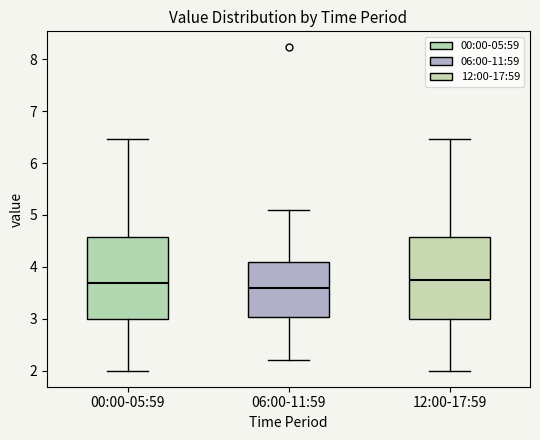

Reading left to right, read every box against the y-axis: the position of its median line, the range the box covers, and the ends of its whiskers. The values are not printed on the chart, so give them approximately, as read against the axis.

00:00-05:59: median 3.7, box 3.0 to 4.6, whiskers 2.0 to 6.5
06:00-11:59: median 3.6, box 3.0 to 4.1, whiskers 2.2 to 5.1
12:00-17:59: median 3.7, box 3.0 to 4.6, whiskers 2.0 to 6.5